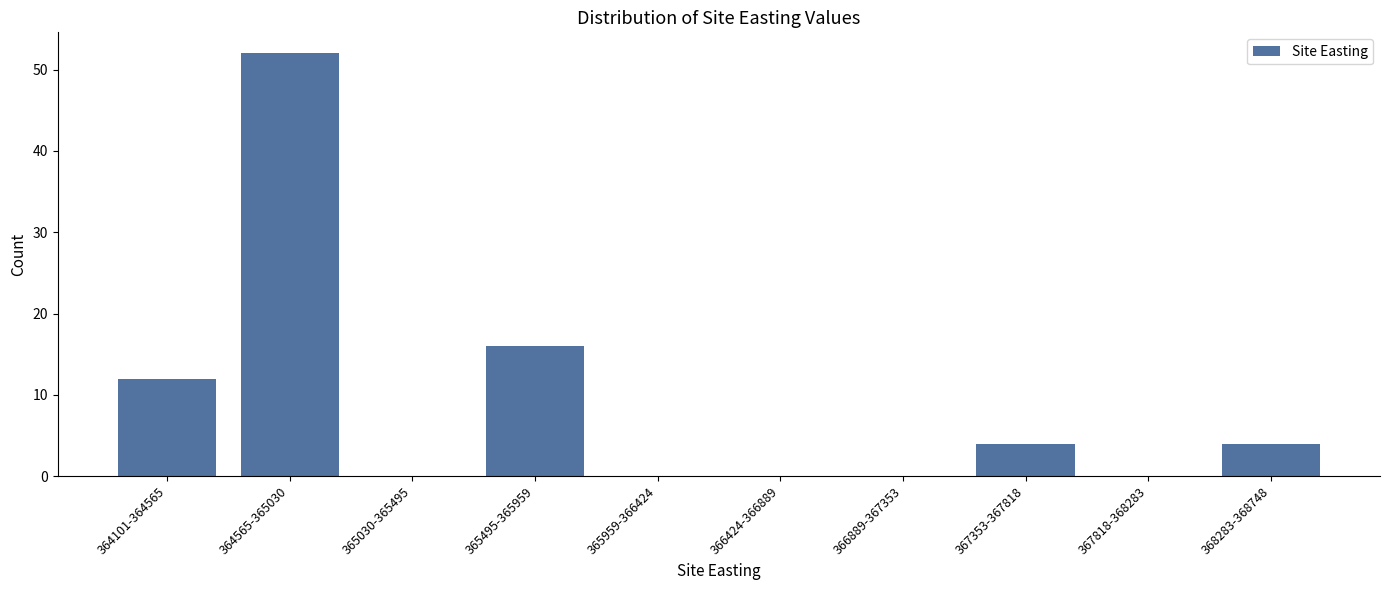

Reading left to right, transcribe all the data shown in this chart.

364101-364565=12	364565-365030=52	365030-365495=0	365495-365959=16	365959-366424=0	366424-366889=0	366889-367353=0	367353-367818=4	367818-368283=0	368283-368748=4